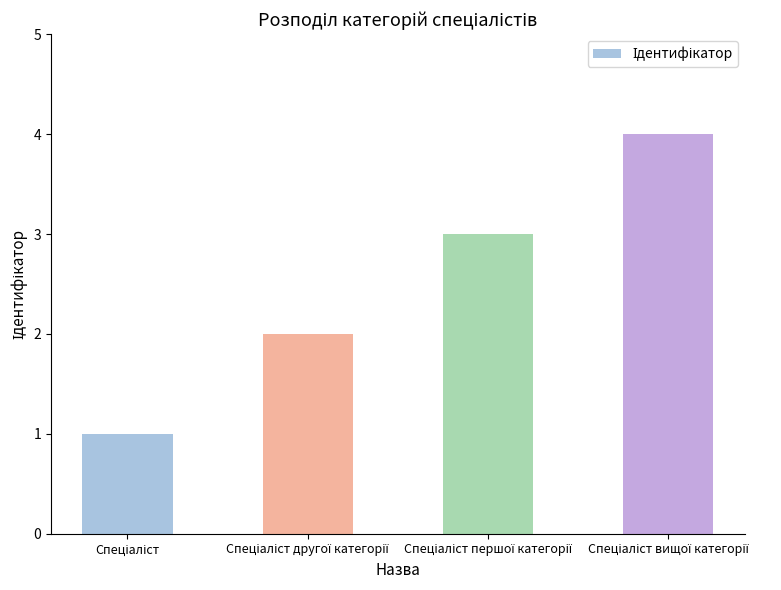

What is the value of the 4th bar from the left?

4